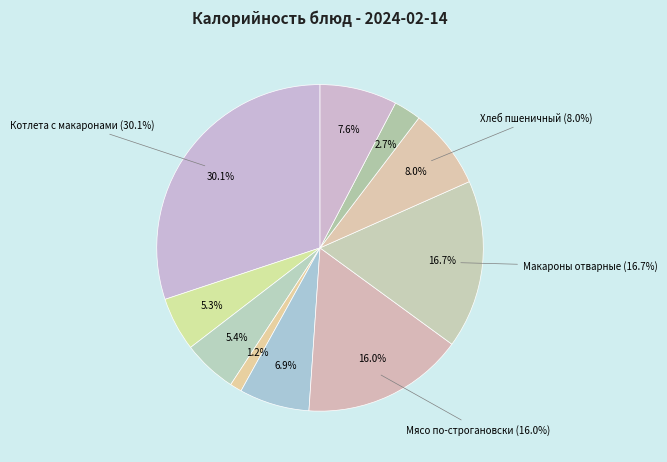

To the nearest percent, what is the combined percentage of Компот из ягод and Батон пшеничный?

13%